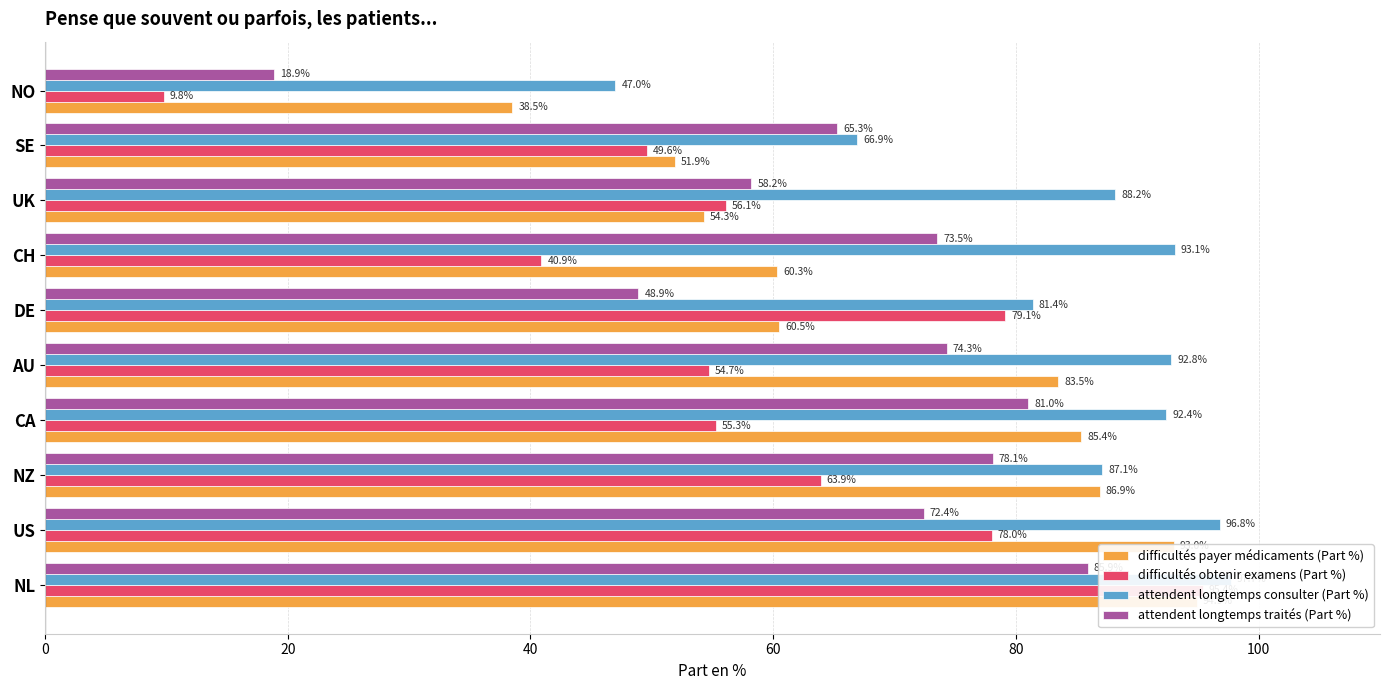

What is the difference between the second highest and second lowest values in the attendent longtemps consulter (Part %) series?

29.9